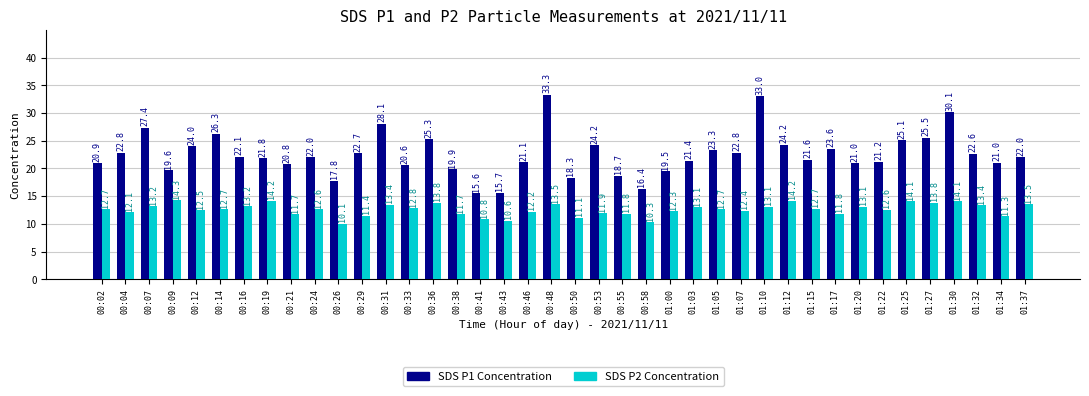

What is the maximum value for SDS P1 Concentration?

33.3